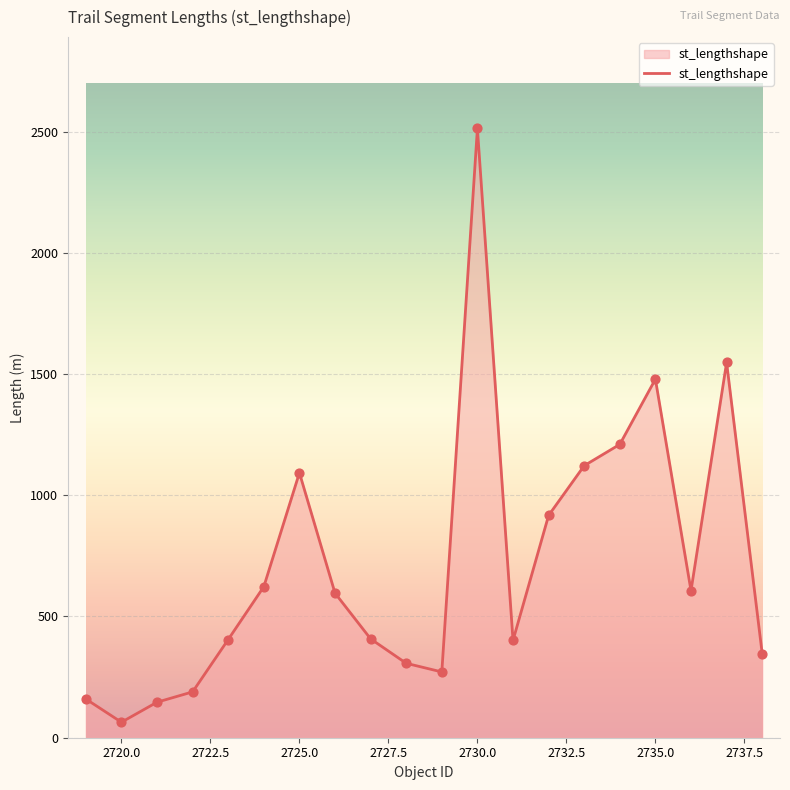

What is the difference between the maximum and minimum values?

2448.7